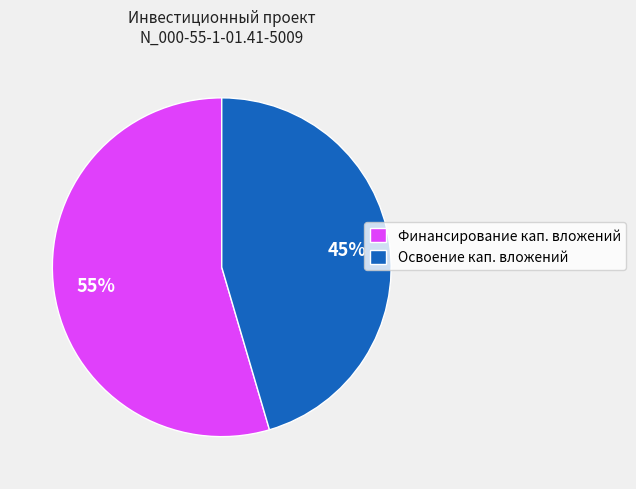

To the nearest percent, what percentage of the pie is Освоение кап. вложений?

45%